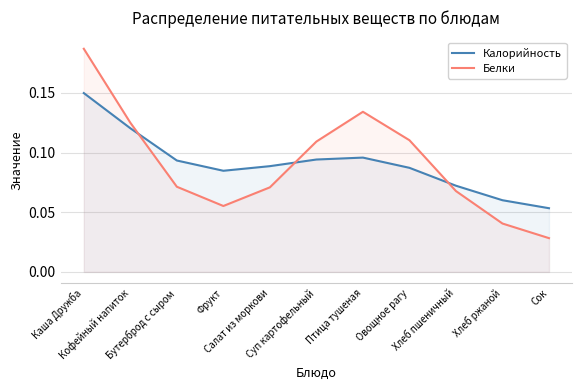

True or false: Калорийность and Белки intersect in this chart.

True